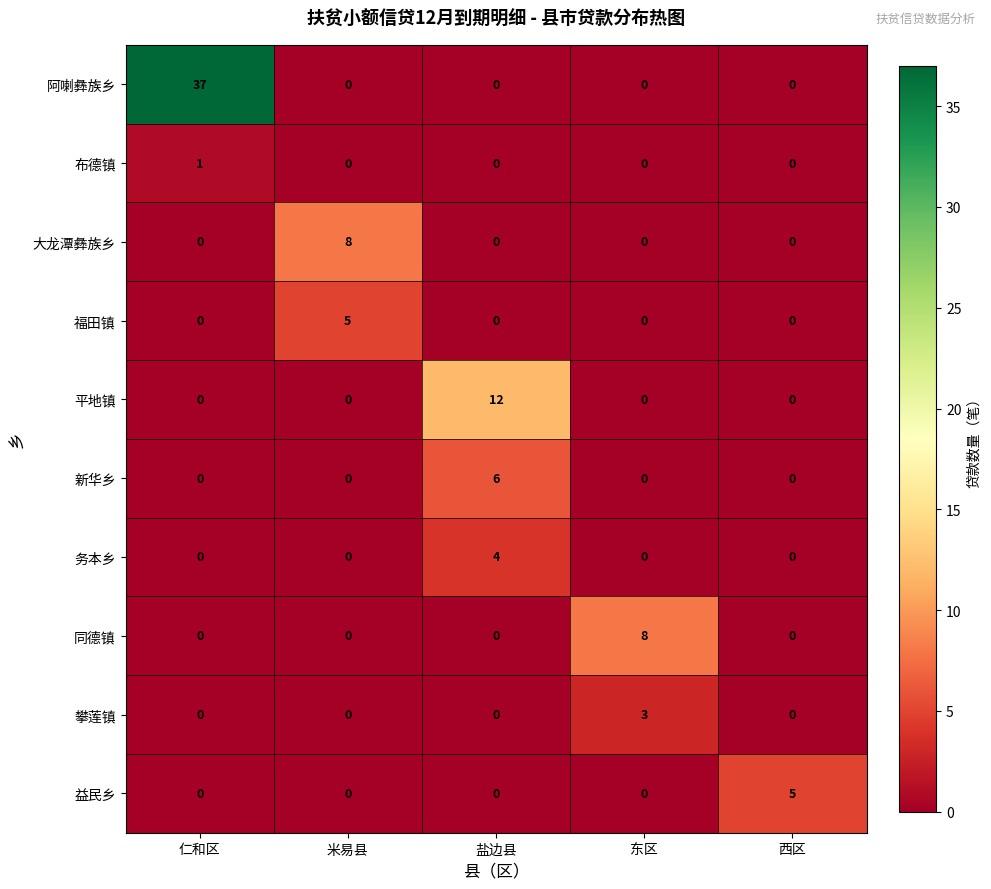

Which series has the widest spread of values?

阿喇彝族乡